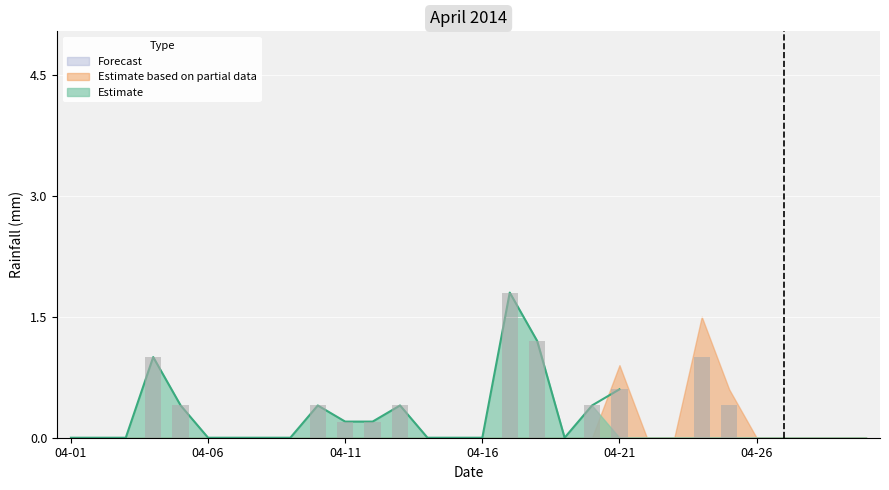

Which label corresponds to the largest value in the chart?

2014-04-17